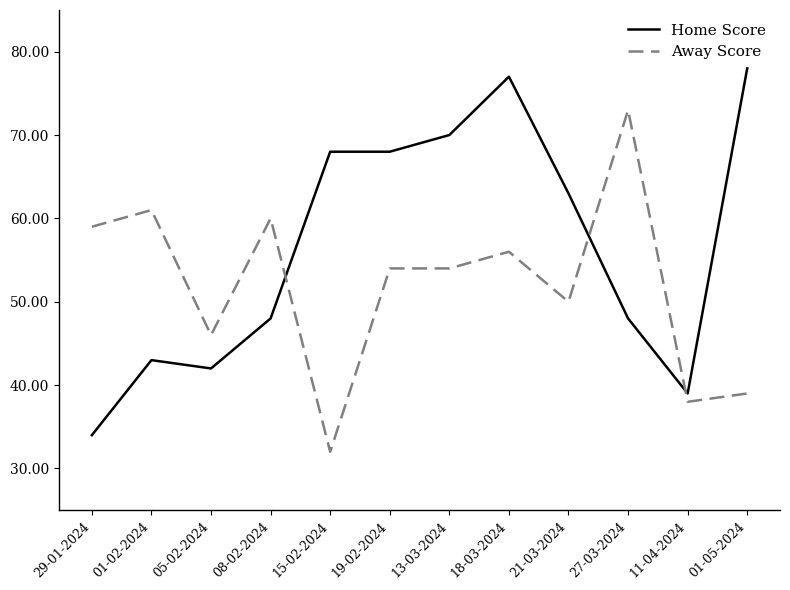

At which category does Away Score reach its first local valley?

05-02-2024